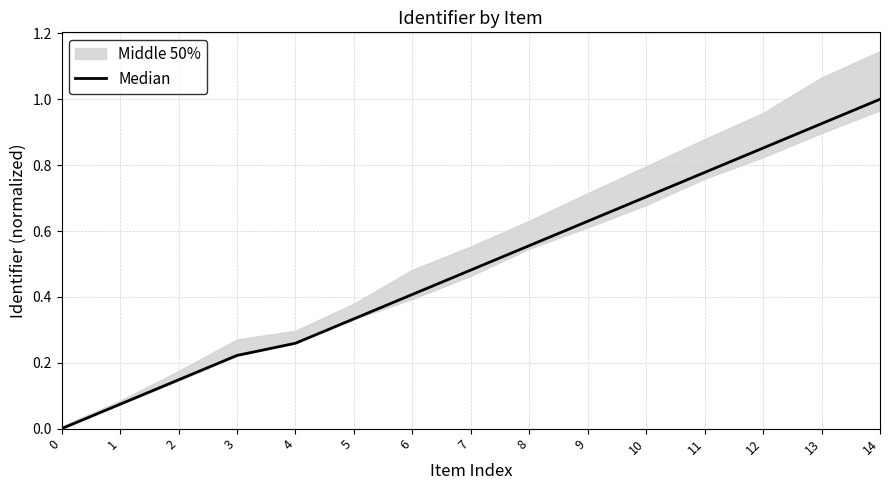

Reading left to right, list all the values displayed in this chart.

0.0	0.1	0.1	0.2	0.3	0.3	0.4	0.5	0.6	0.6	0.7	0.8	0.9	0.9	1.0